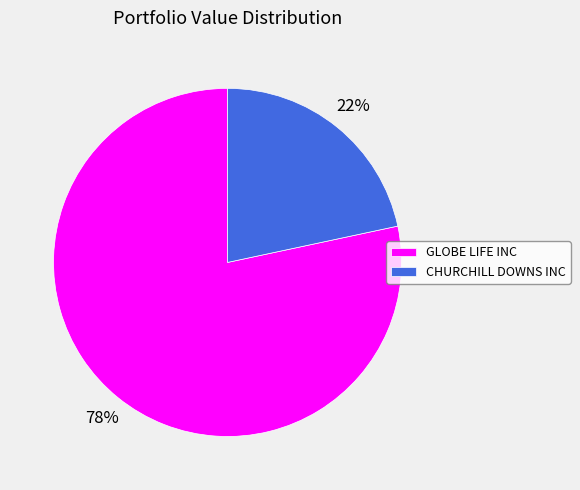

Which category has the smallest portion of the pie?

CHURCHILL DOWNS INC